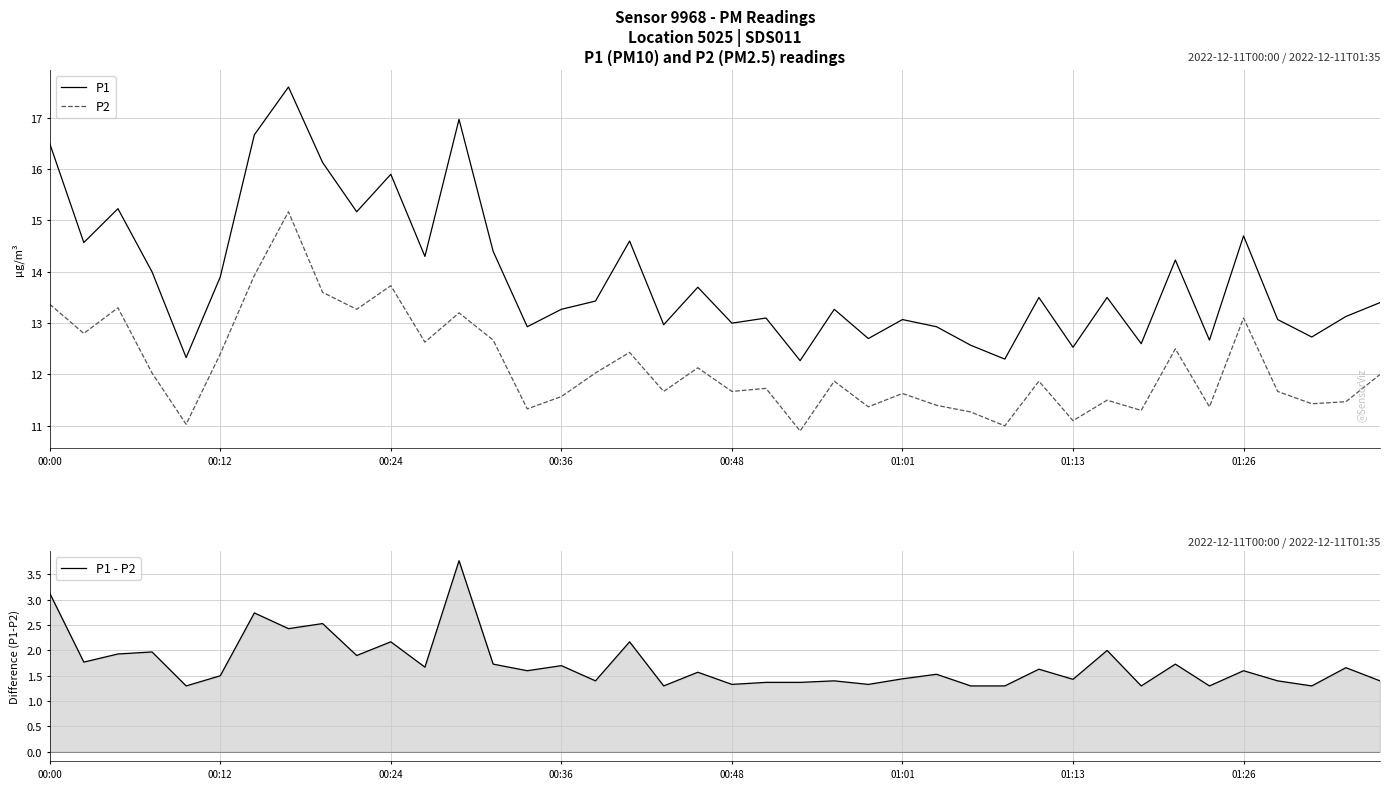

What is the minimum value for P1?

12.3